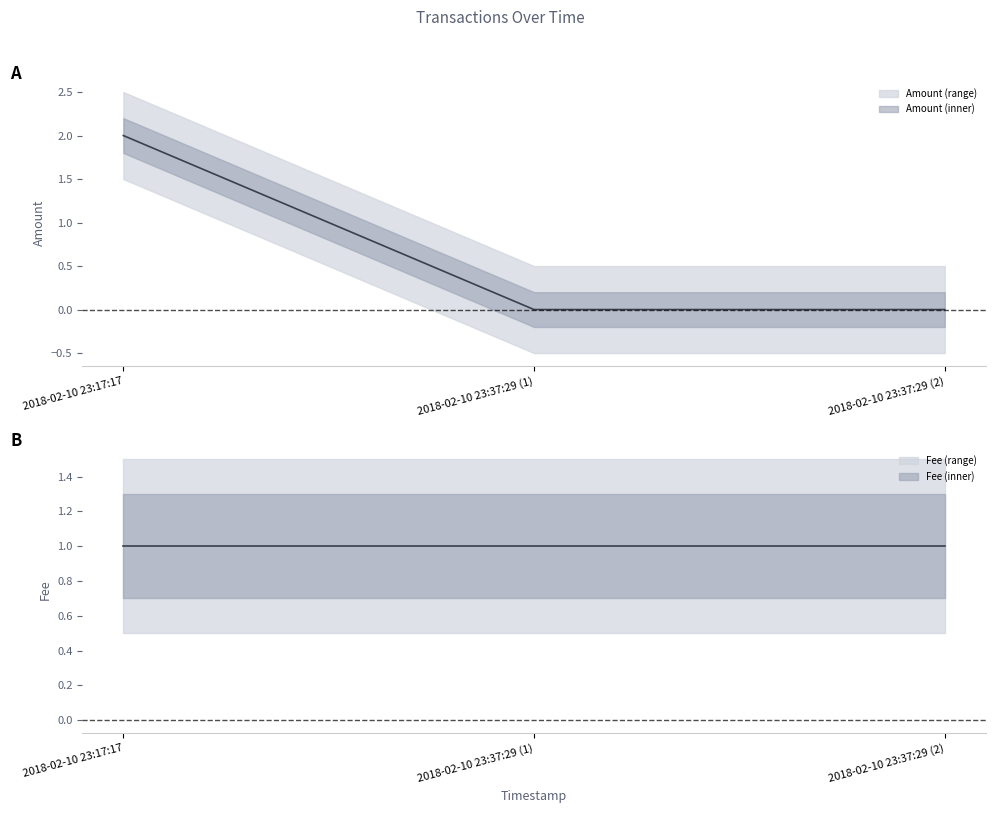

Is the value of Fee at 2018-02-10 23:17:17 greater than the value of Amount at 2018-02-10 23:37:29 (2)?

Yes